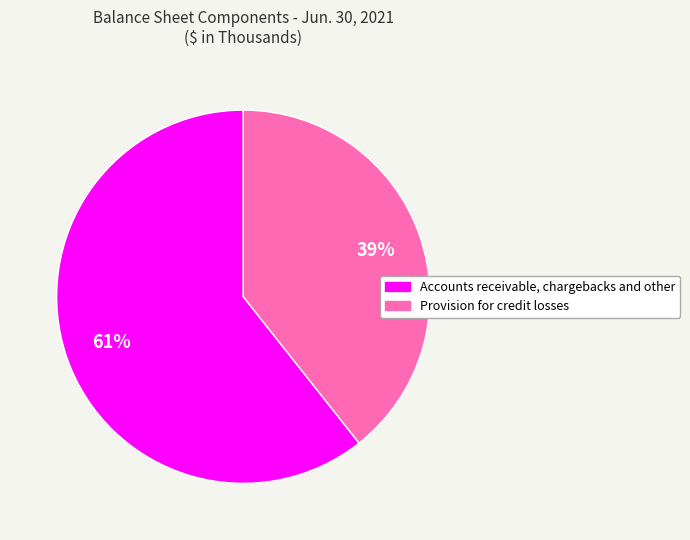

Which slice is the largest?

Accounts receivable, chargebacks and other